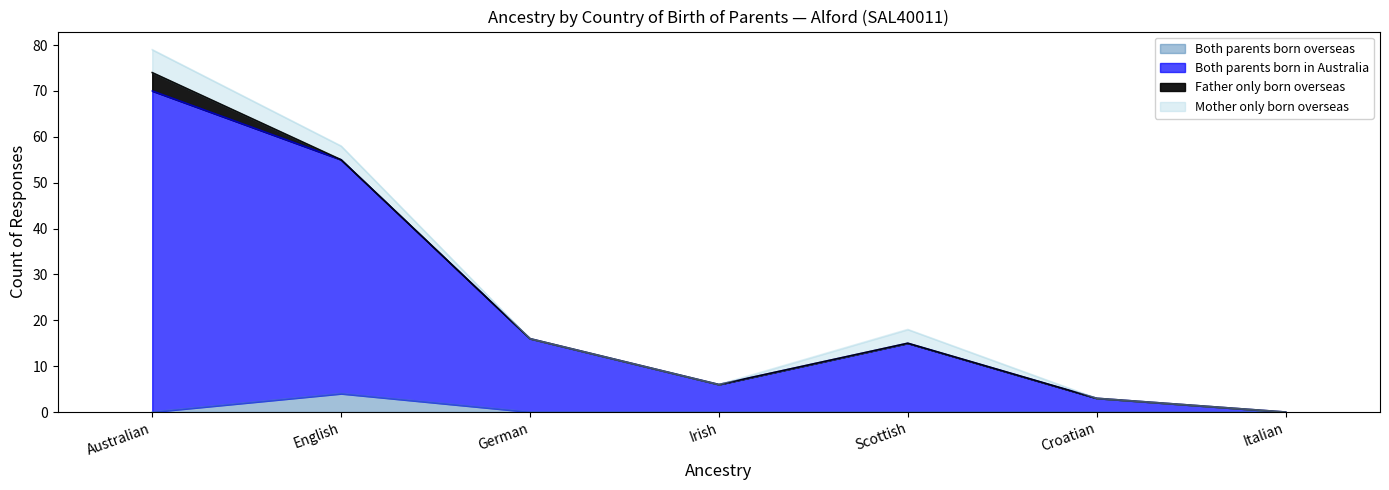

The Both parents born overseas series shows 0 at Australian. True or false?

True